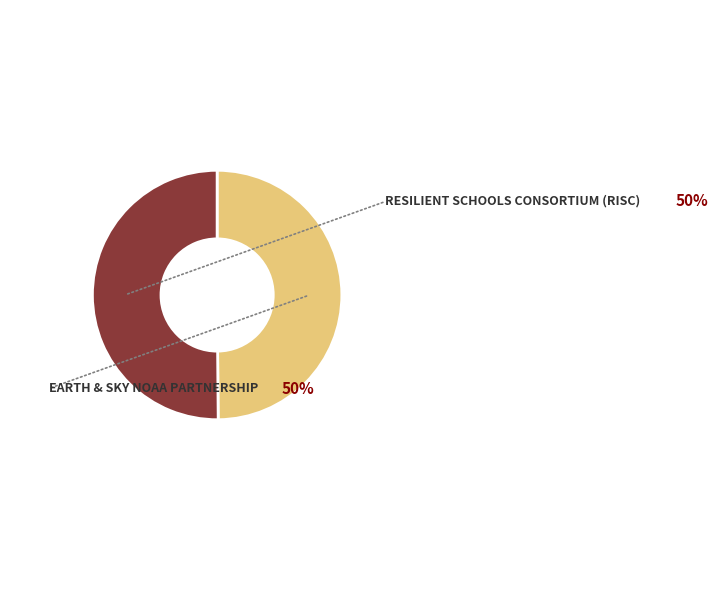

To the nearest percent, what is the average slice percentage?

50%